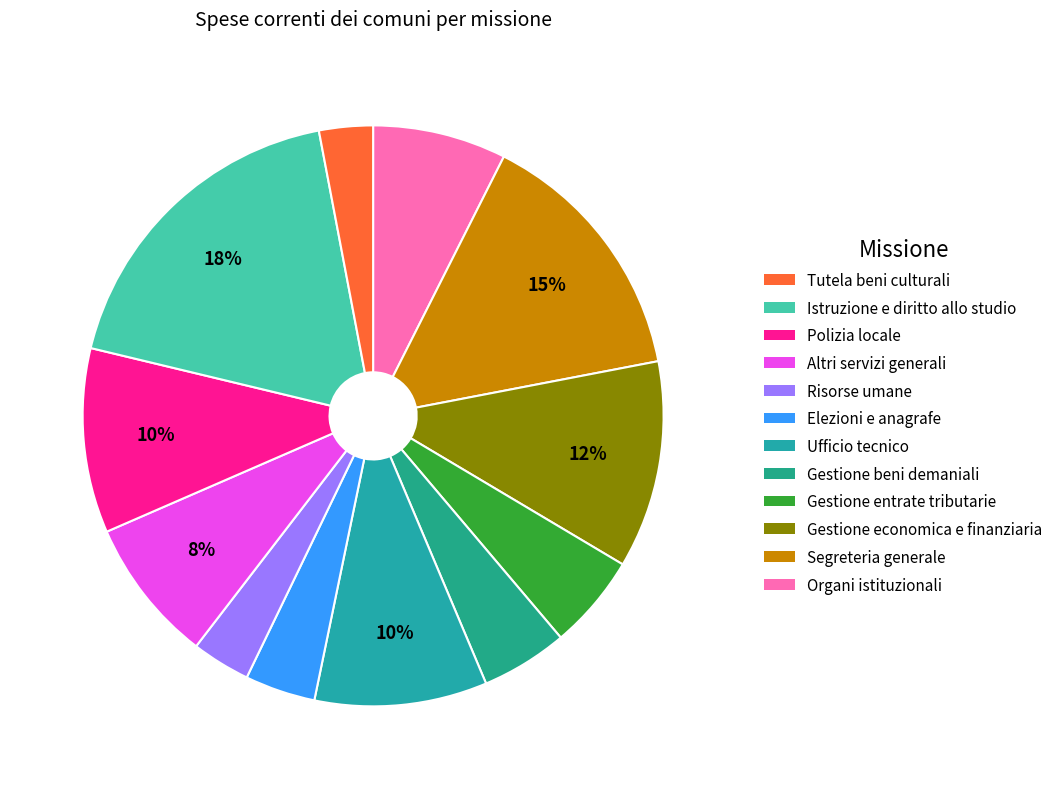

Count the number of slices in the pie.

12